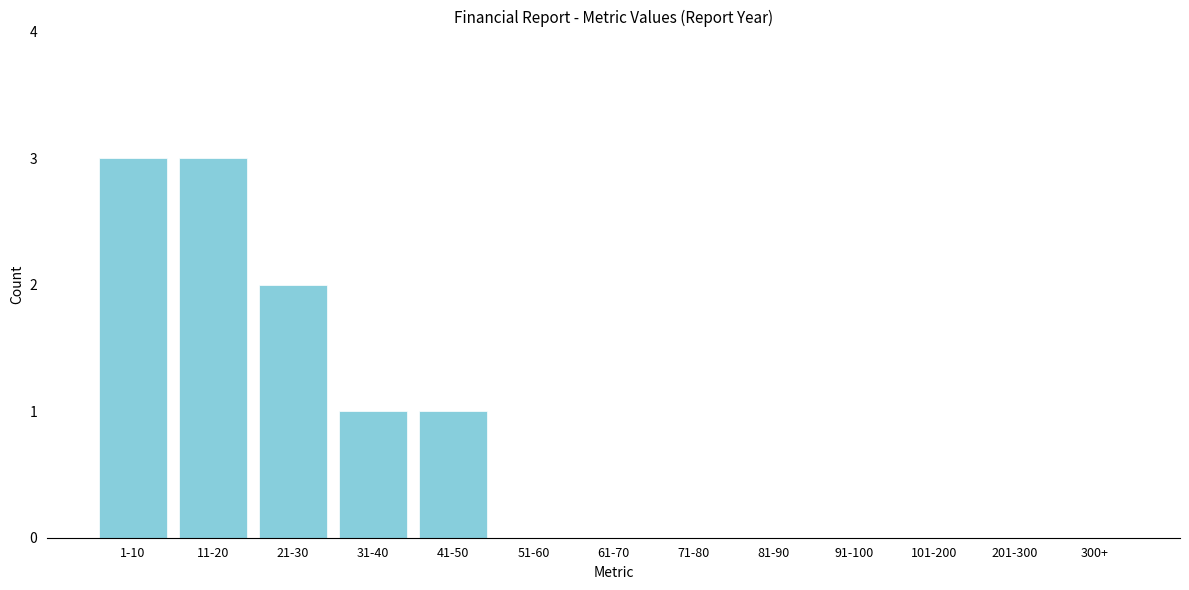

Reading right to left, list all the values displayed in this chart.

300+=0	201-300=0	101-200=0	91-100=0	81-90=0	71-80=0	61-70=0	51-60=0	41-50=1	31-40=1	21-30=2	11-20=3	1-10=3